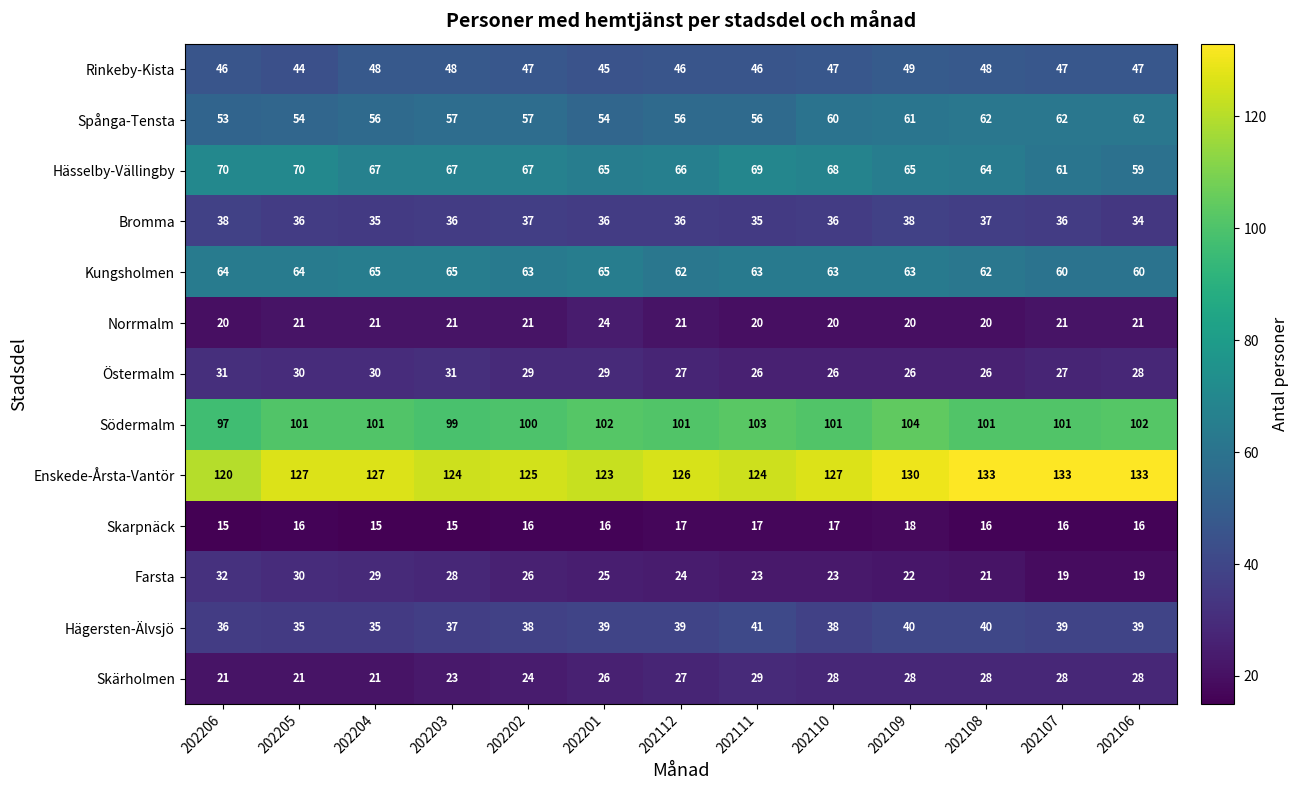

How many categories are shown in the chart?

13